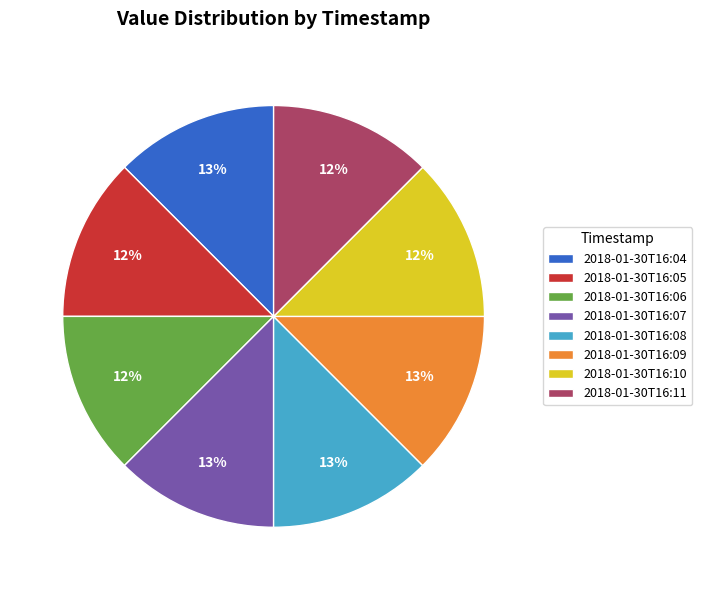

How many segments does this pie chart have?

8